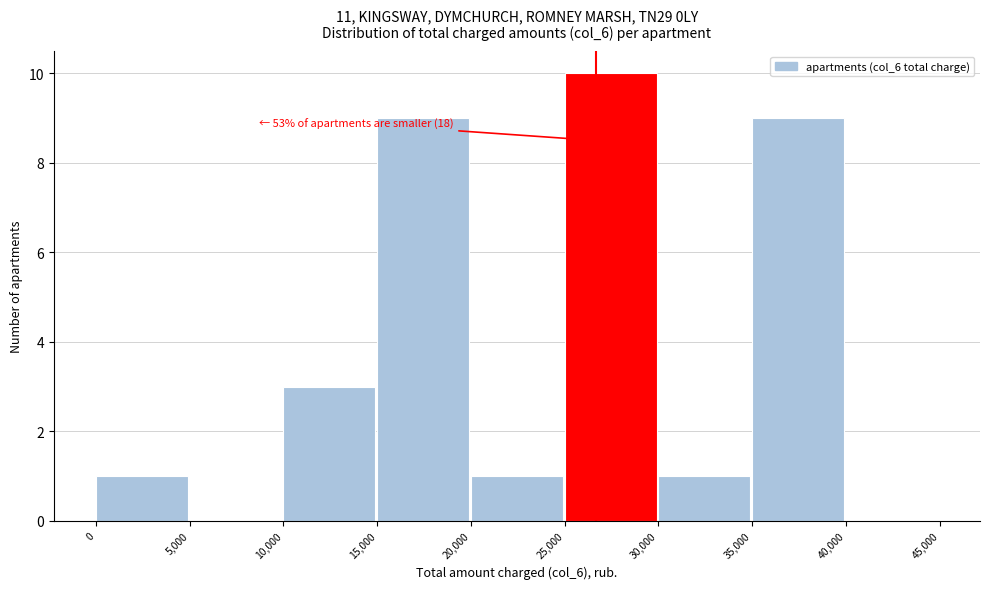

Which range on the x-axis has the tallest bar?

25,000 to 30,000